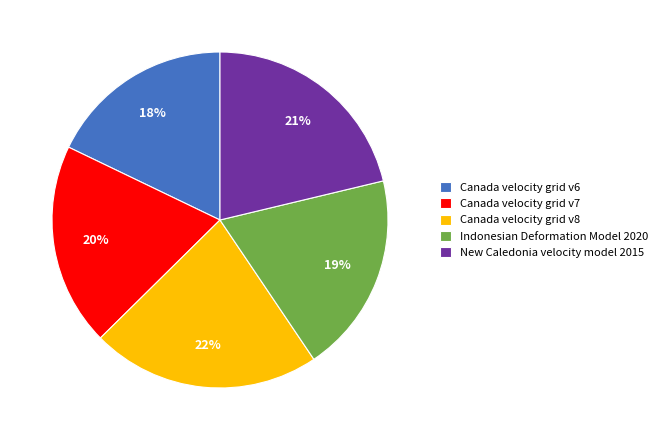

How many slices are in this pie chart?

5